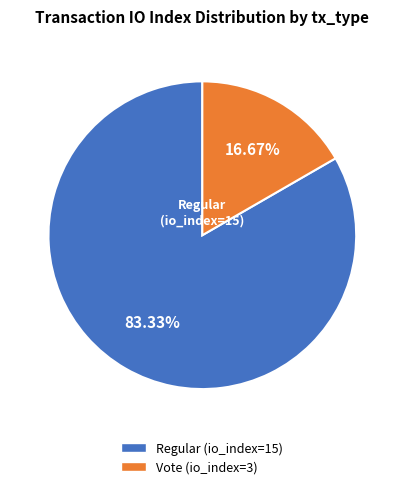

True or false: Vote (io_index=3) accounts for 17% of the total.

True